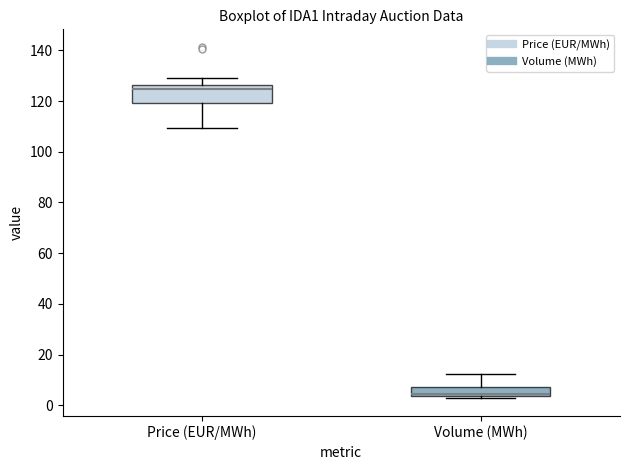

Reading left to right, transcribe this box plot: for each box, give where its median line is, the range the box spans, and where its two whiskers end, as read against the y-axis. The values are not printed on the chart, so give them approximately, as read against the axis.

Price (EUR/MWh): median 124, box 120 to 126, whiskers 110 to 130
Volume (MWh): median 4 (drawn on the box's lower edge), box 4 to 8, whiskers 2 to 12